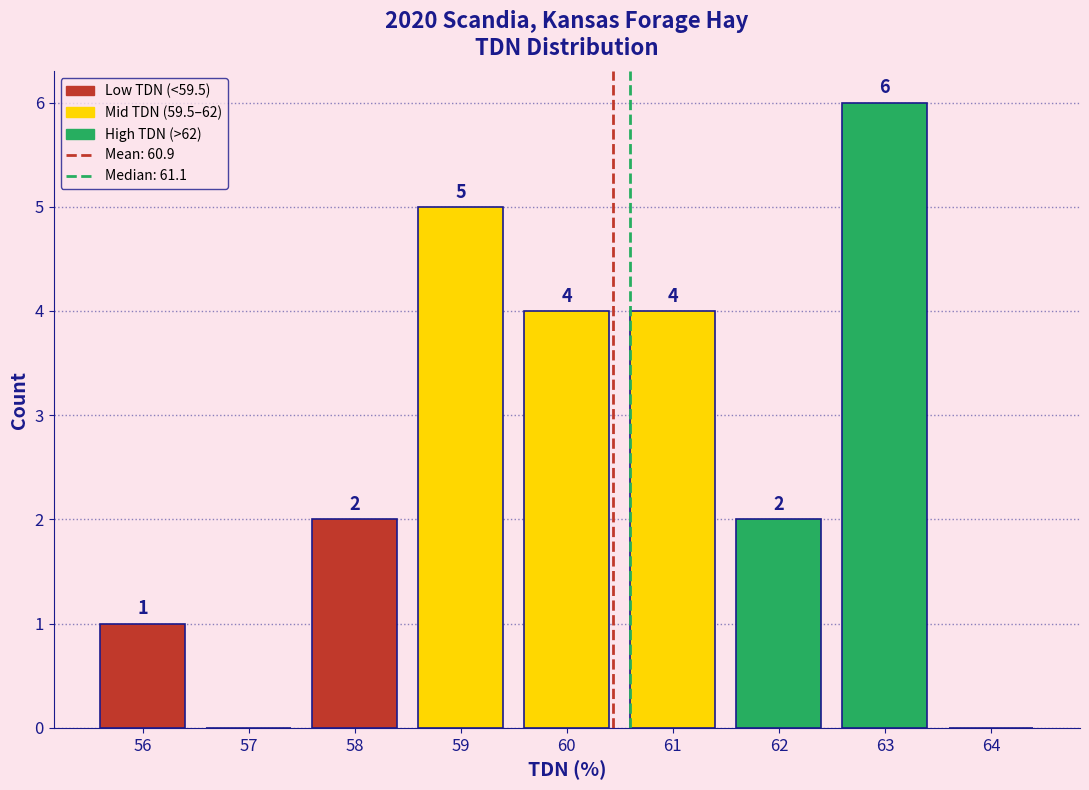

Reading left to right, transcribe all the data shown in this chart.

56=1	57=0	58=2	59=5	60=4	61=4	62=2	63=6	64=0